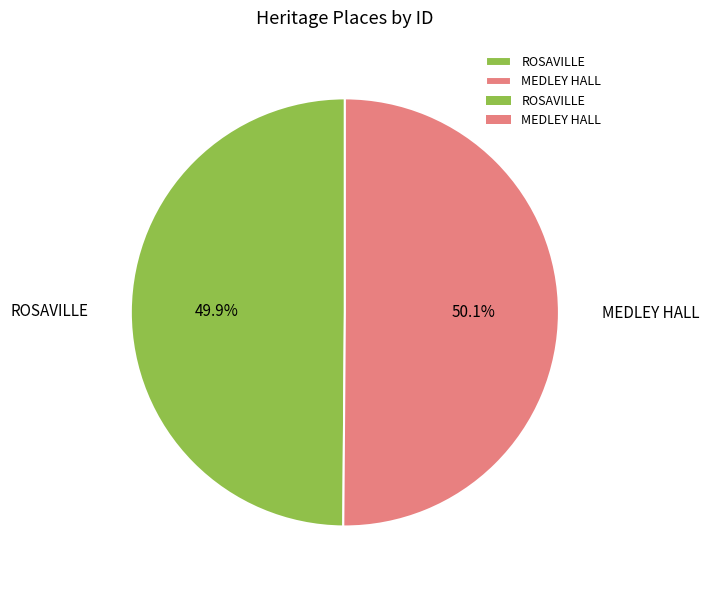

Is there a majority slice in this chart?

Yes